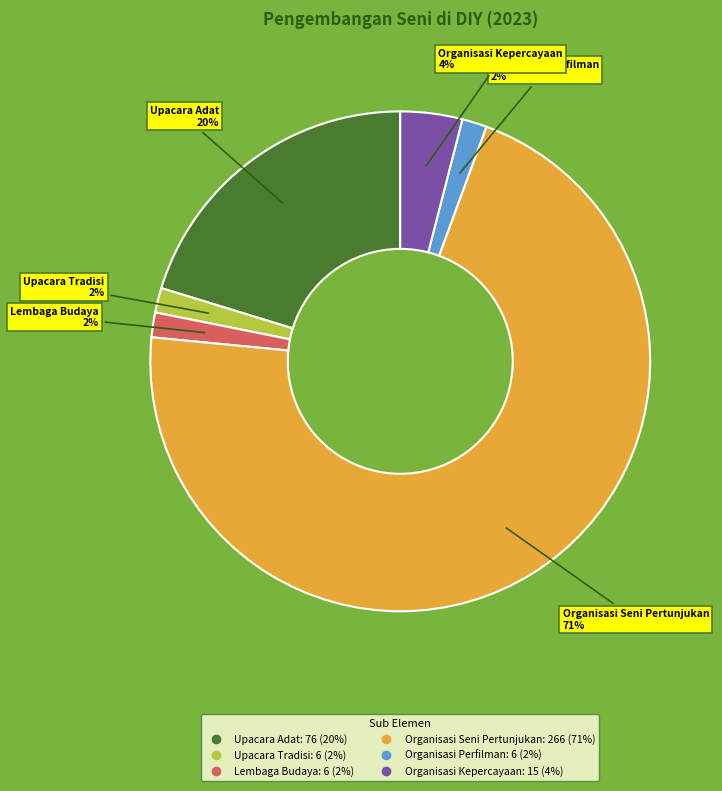

How many slices are in this pie chart?

6